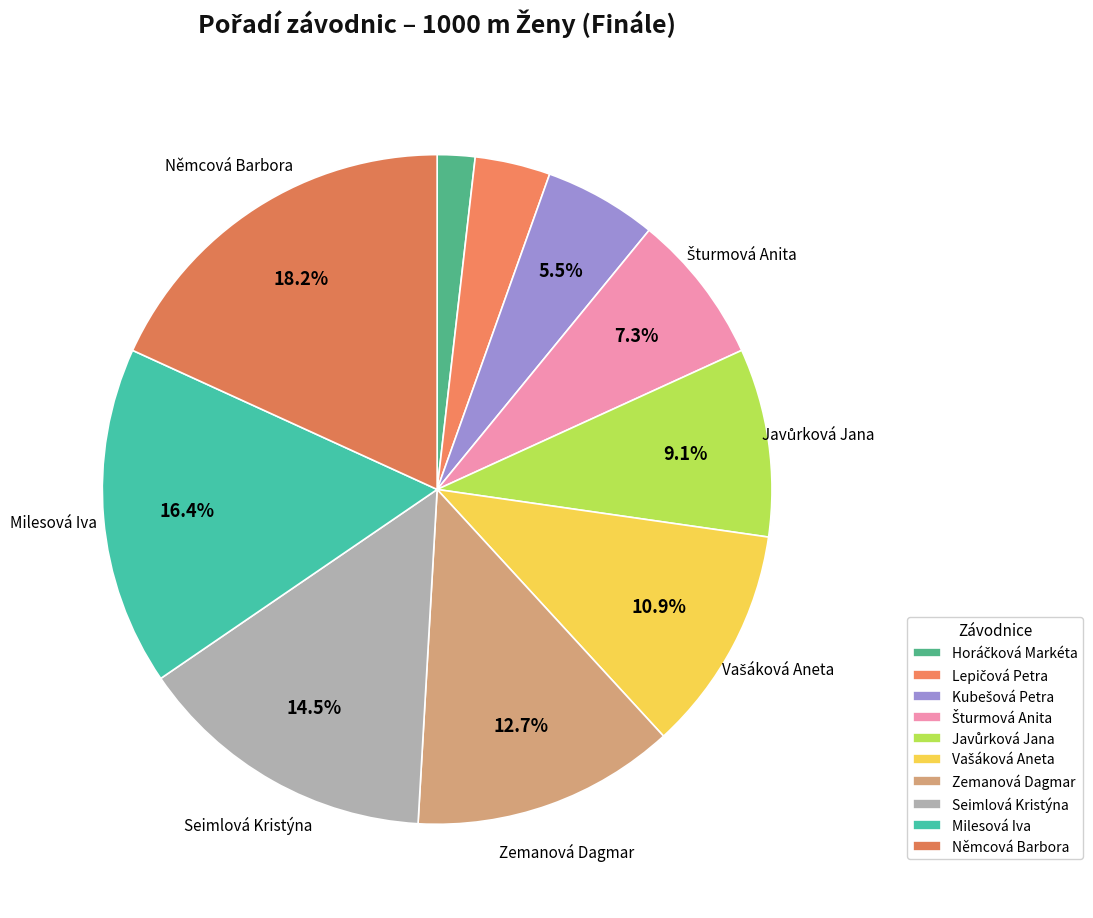

Combined, do Javůrková Jana and Seimlová Kristýna account for over 50%?

No